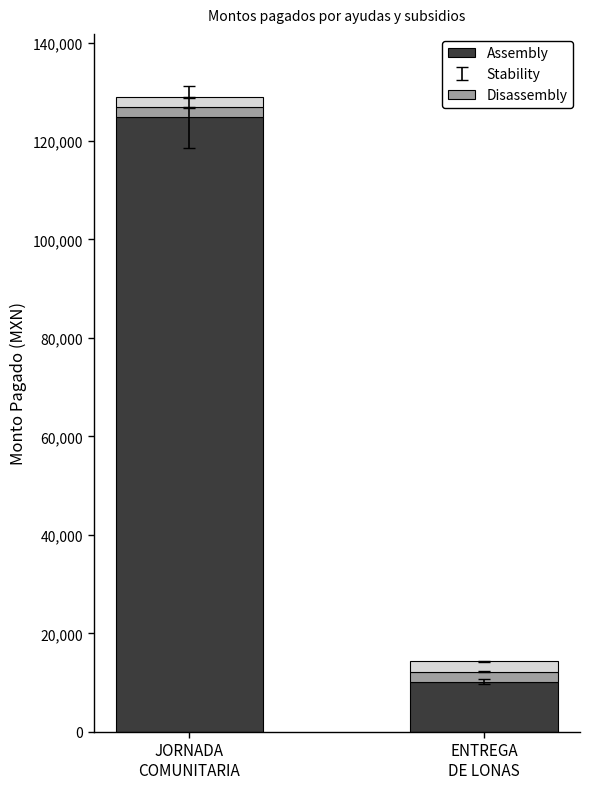

What is the minimum value for Assembly?

10240.0